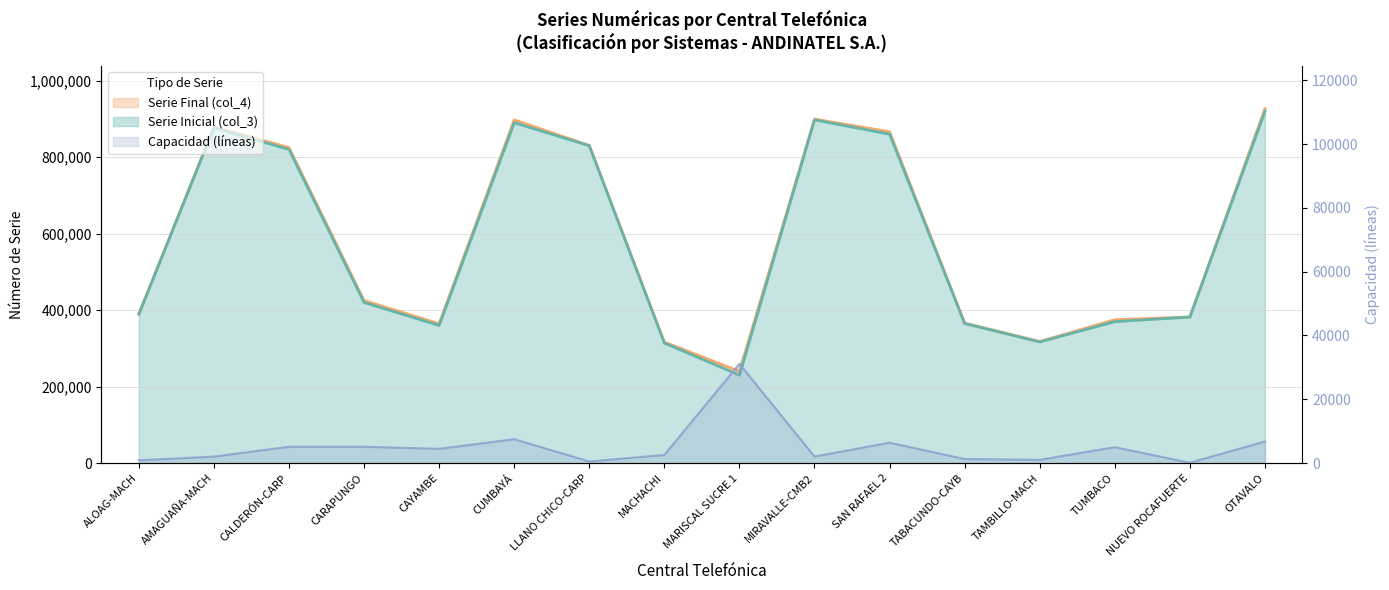

True or false: Serie Inicial (col_3) and Capacidad (líneas) intersect in this chart.

False